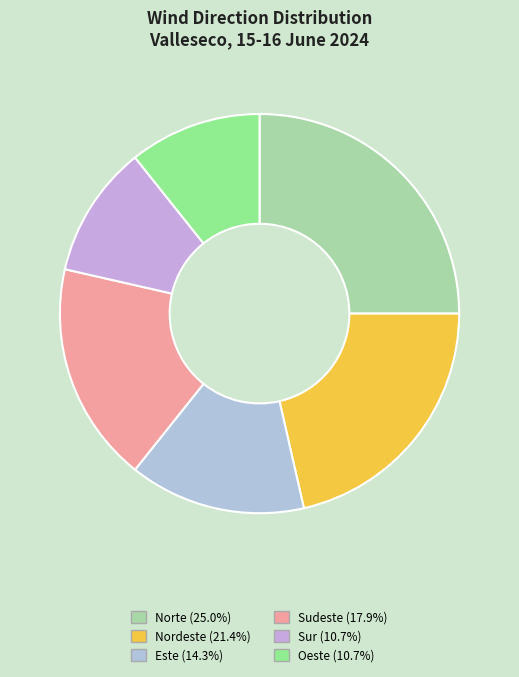

Is it true that Nordeste is 21% of the pie?

True